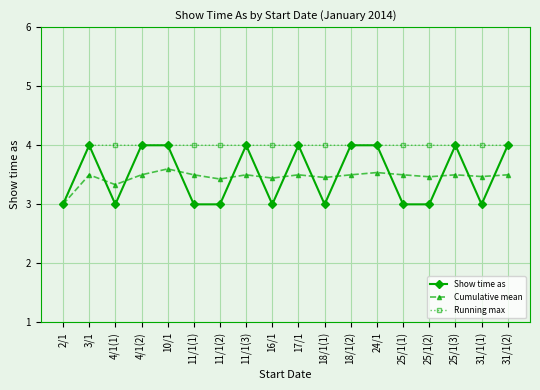

How many series are shown in this chart?

3